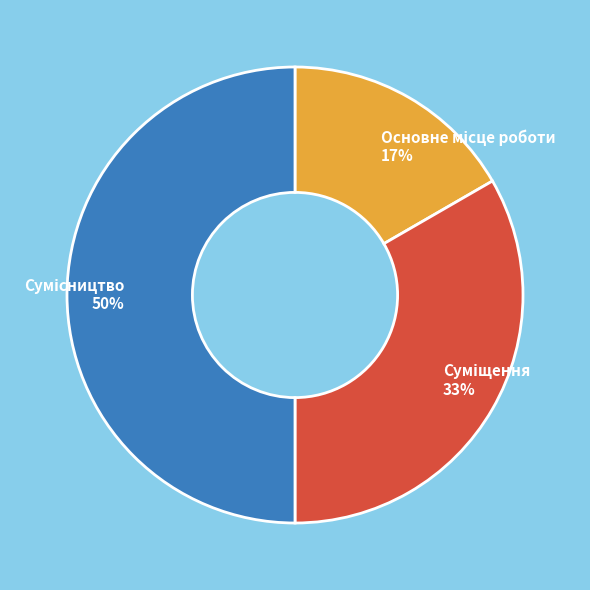

To the nearest percent, what is the difference between the largest and smallest slice percentages?

33%